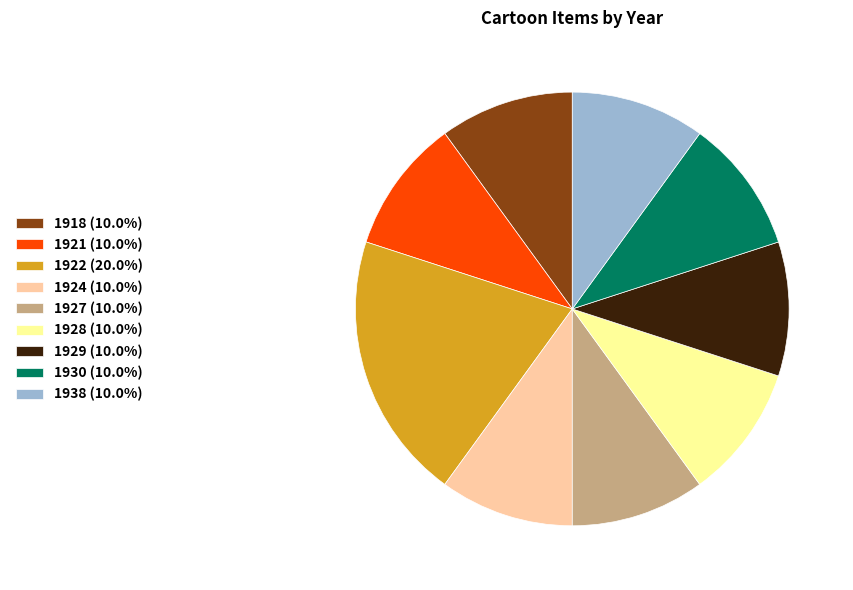

How many segments does this pie chart have?

9